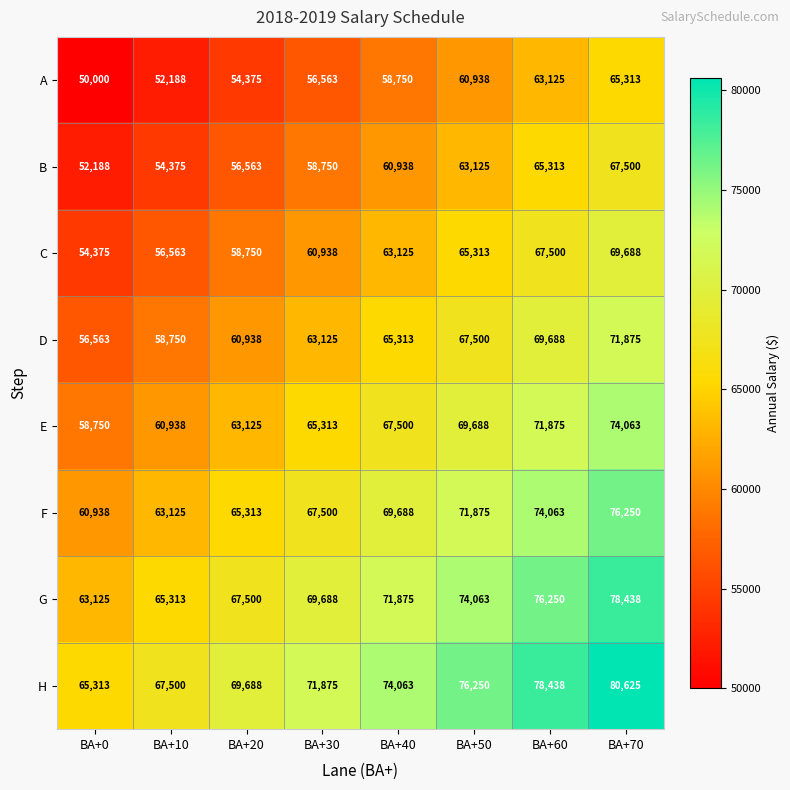

What is the spread (max minus min) of values at BA+50?

15312